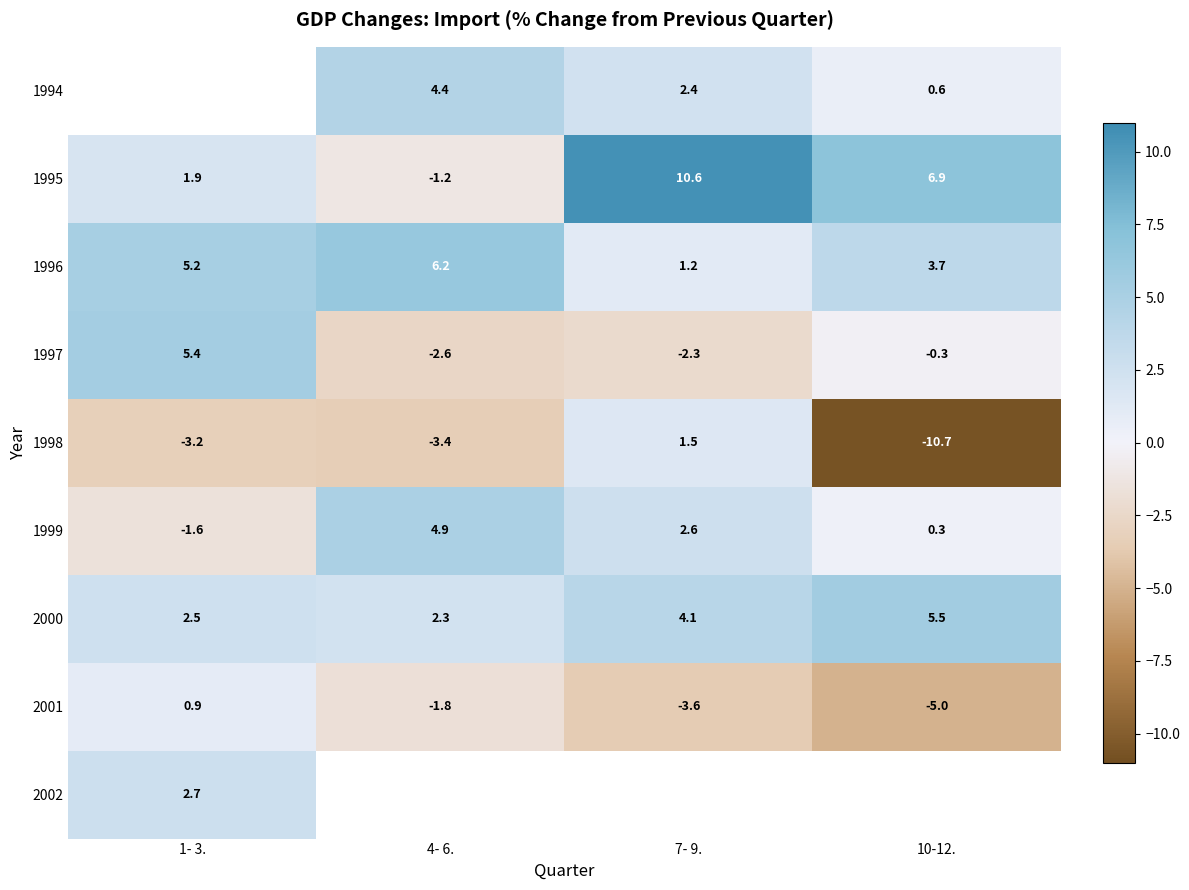

What is the spread (max minus min) of values at 10-12.?

17.6